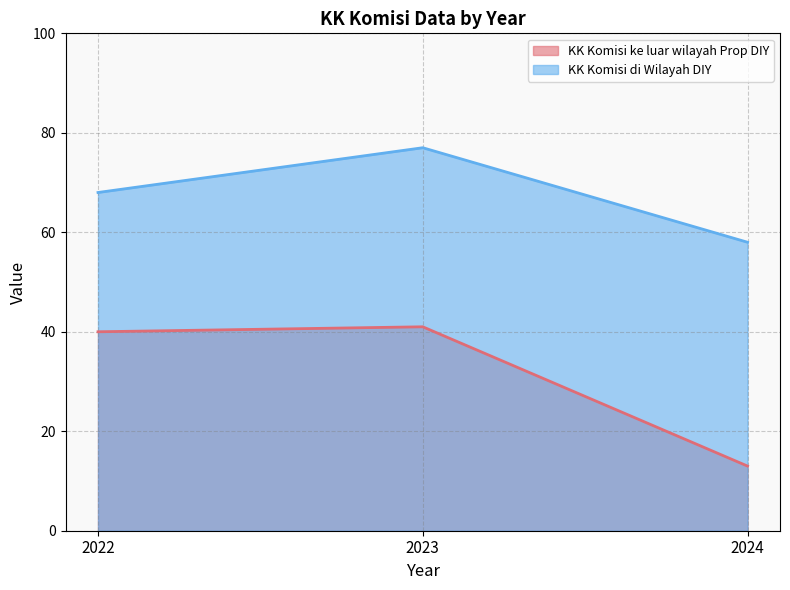

List the series in order of their overall mean, highest first.

KK Komisi di Wilayah DIY, KK Komisi ke luar wilayah Prop DIY